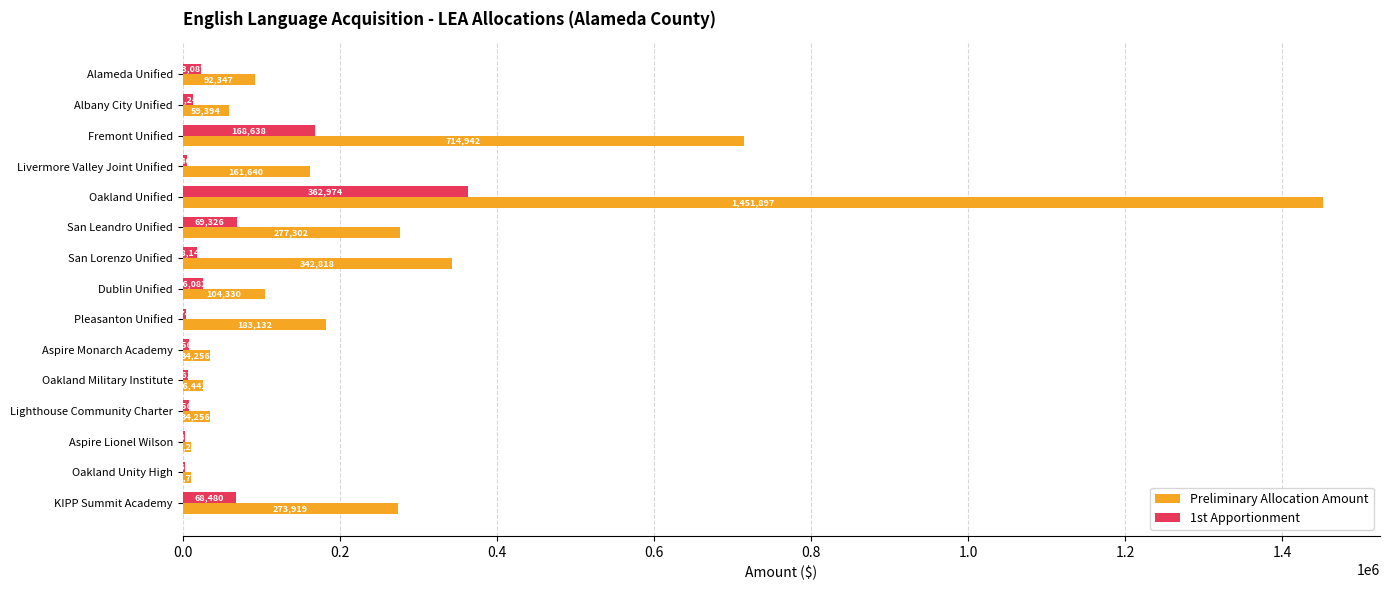

Which series changed the most between Livermore Valley Joint Unified and Aspire Monarch Academy?

Preliminary Allocation Amount